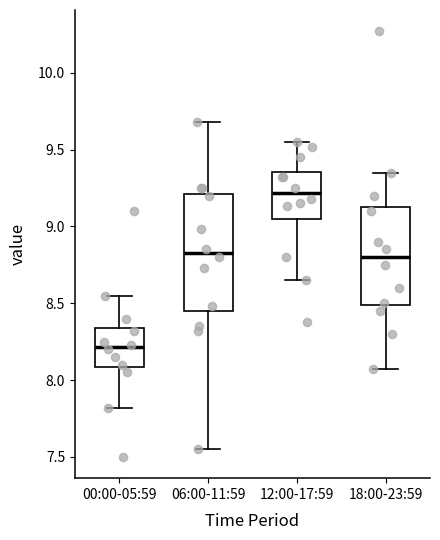

Reading left to right, transcribe this box plot: for each box, give where its median line is, the range the box spans, and where its two whiskers end, as read against the y-axis. The values are not printed on the chart, so give them approximately, as read against the axis.

00:00-05:59: median 8.20, box 8.10 to 8.35, whiskers 7.80 to 8.55
06:00-11:59: median 8.85, box 8.45 to 9.20, whiskers 7.55 to 9.70
12:00-17:59: median 9.20, box 9.05 to 9.35, whiskers 8.65 to 9.55
18:00-23:59: median 8.80, box 8.50 to 9.15, whiskers 8.05 to 9.35